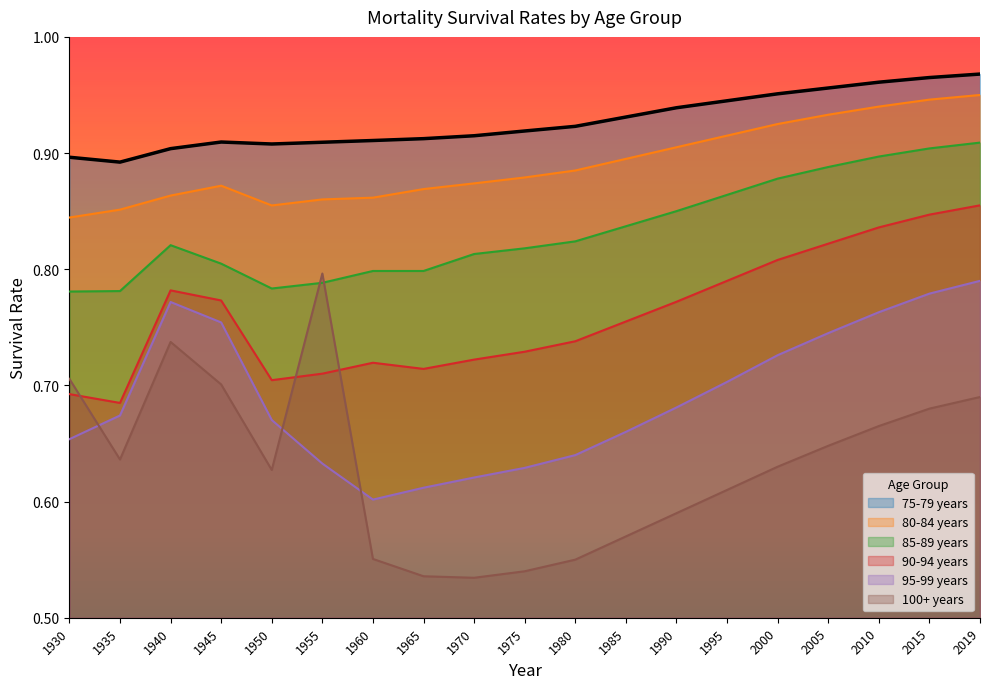

Where is 75-79 years nearest to the value 0?

1935